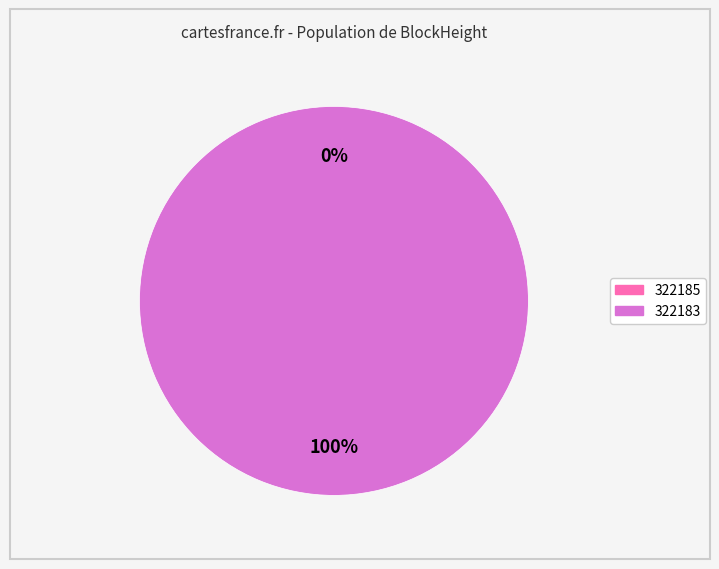

To the nearest percent, what is the combined percentage of 322185 and 322183?

100%